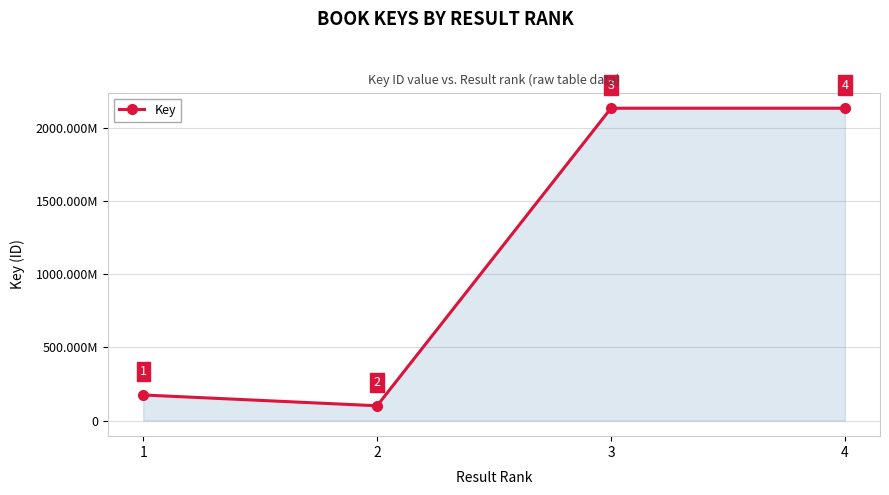

Does the chart have visible grid lines?

Yes